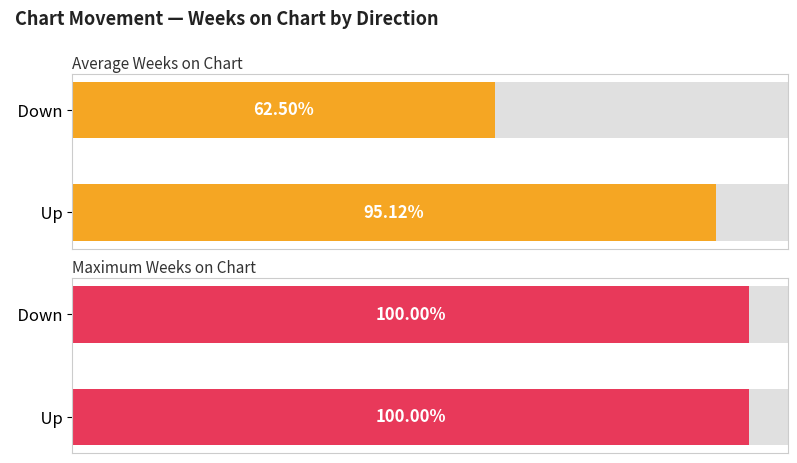

Rank the series at up from highest to lowest value.

Maximum Weeks on Chart, Average Weeks on Chart